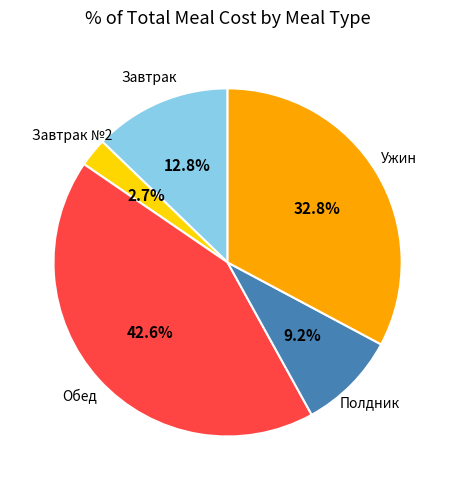

Does any single category account for the majority?

No